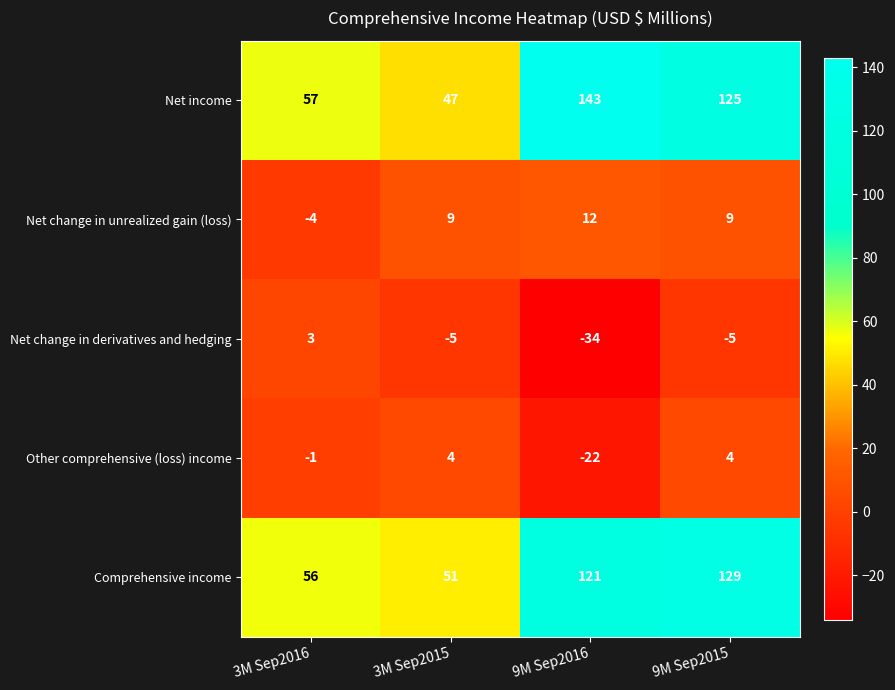

List the series in order of their peak value, lowest first.

Net change in derivatives and hedging, Other comprehensive (loss) income, Net change in unrealized gain (loss), Comprehensive income, Net income